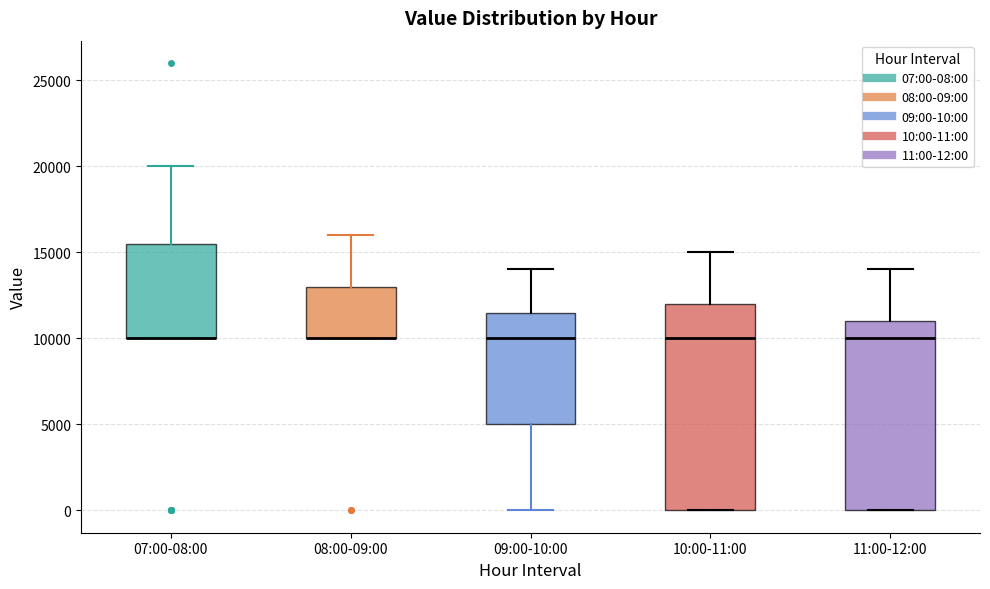

Which box is the tallest, from its lower edge to its upper edge?

10:00-11:00